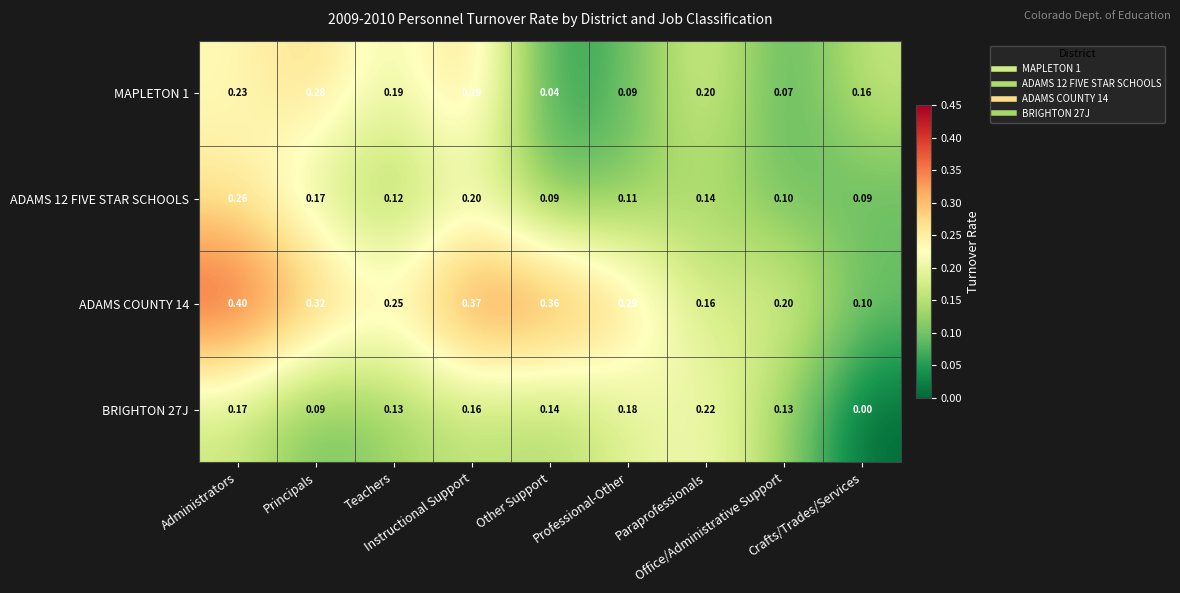

Reading right to left, what are all the values shown in this chart?

MAPLETON 1: Crafts/Trades/Services=0.2	Office/Administrative Support=0.1	Paraprofessionals=0.2	Professional-Other=0.1	Other Support=0.0	Instructional Support=0.3	Teachers=0.2	Principals=0.3	Administrators=0.2
ADAMS 12 FIVE STAR SCHOOLS: Crafts/Trades/Services=0.1	Office/Administrative Support=0.1	Paraprofessionals=0.1	Professional-Other=0.1	Other Support=0.1	Instructional Support=0.2	Teachers=0.1	Principals=0.2	Administrators=0.3
ADAMS COUNTY 14: Crafts/Trades/Services=0.1	Office/Administrative Support=0.2	Paraprofessionals=0.2	Professional-Other=0.3	Other Support=0.4	Instructional Support=0.4	Teachers=0.2	Principals=0.3	Administrators=0.4
BRIGHTON 27J: Crafts/Trades/Services=0.0	Office/Administrative Support=0.1	Paraprofessionals=0.2	Professional-Other=0.2	Other Support=0.1	Instructional Support=0.2	Teachers=0.1	Principals=0.1	Administrators=0.2